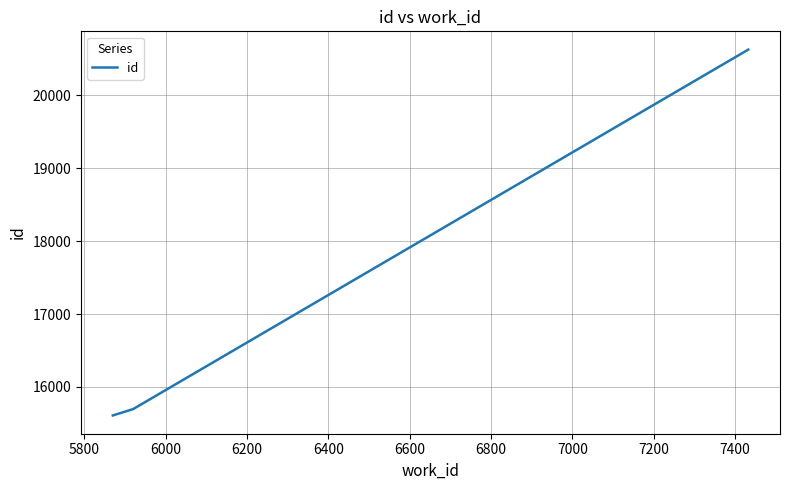

True or false: there are more than 2 points higher than both neighbors.

False